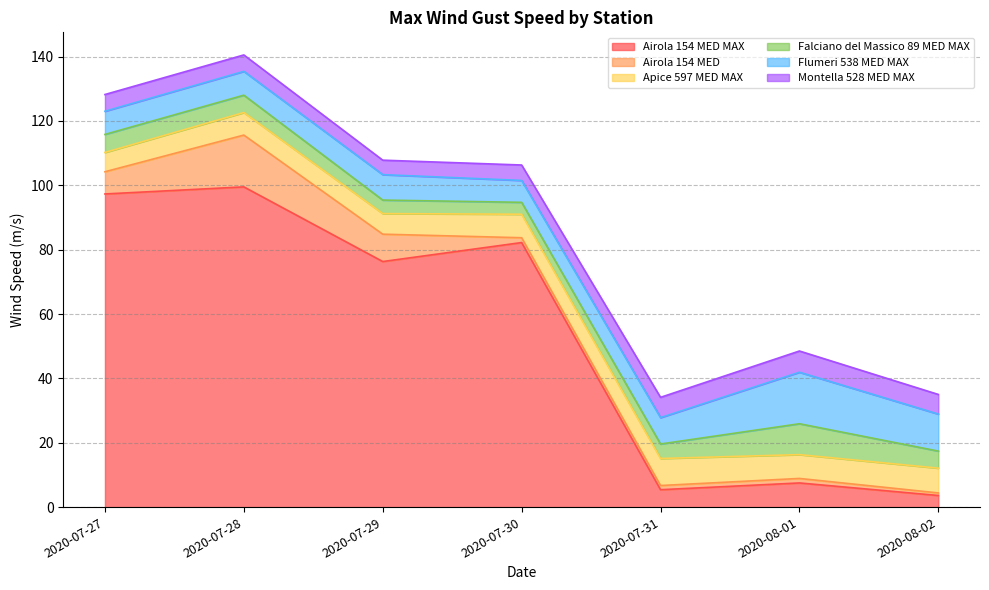

How many lines are shown in the chart?

6